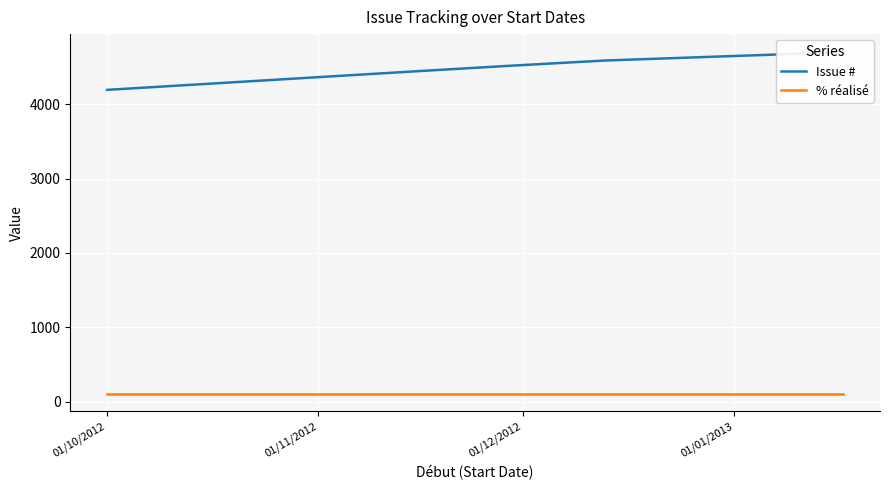

How many data points does each series have?

6